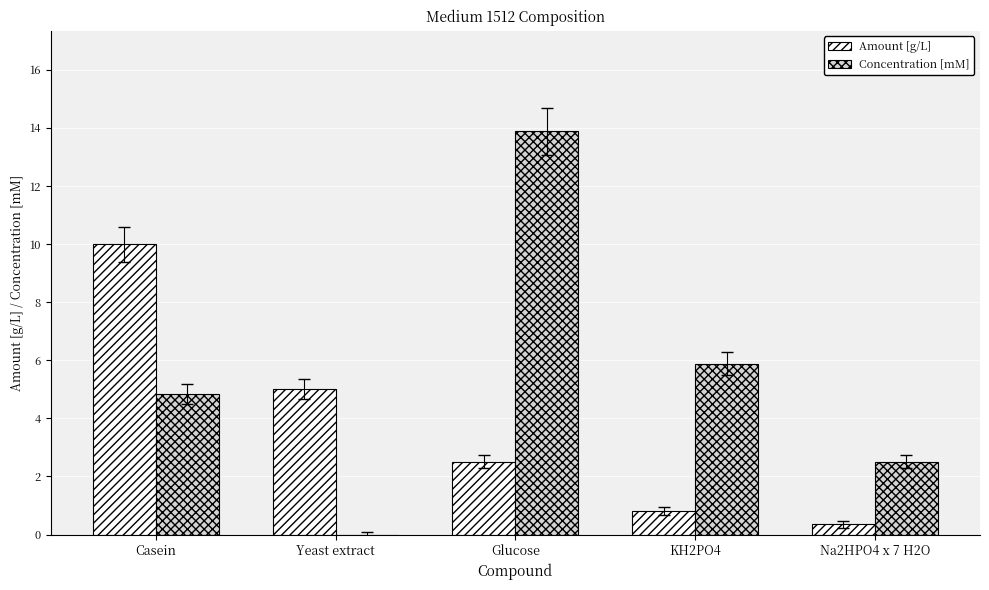

Reading left to right, what are all the values shown in this chart?

Amount [g/L]: Casein=10.0	Yeast extract=5.0	Glucose=2.5	KH2PO4=0.8	Na2HPO4 x 7 H2O=0.4
Concentration [mM]: Casein=4.8	Yeast extract=0.0	Glucose=13.9	KH2PO4=5.9	Na2HPO4 x 7 H2O=2.5